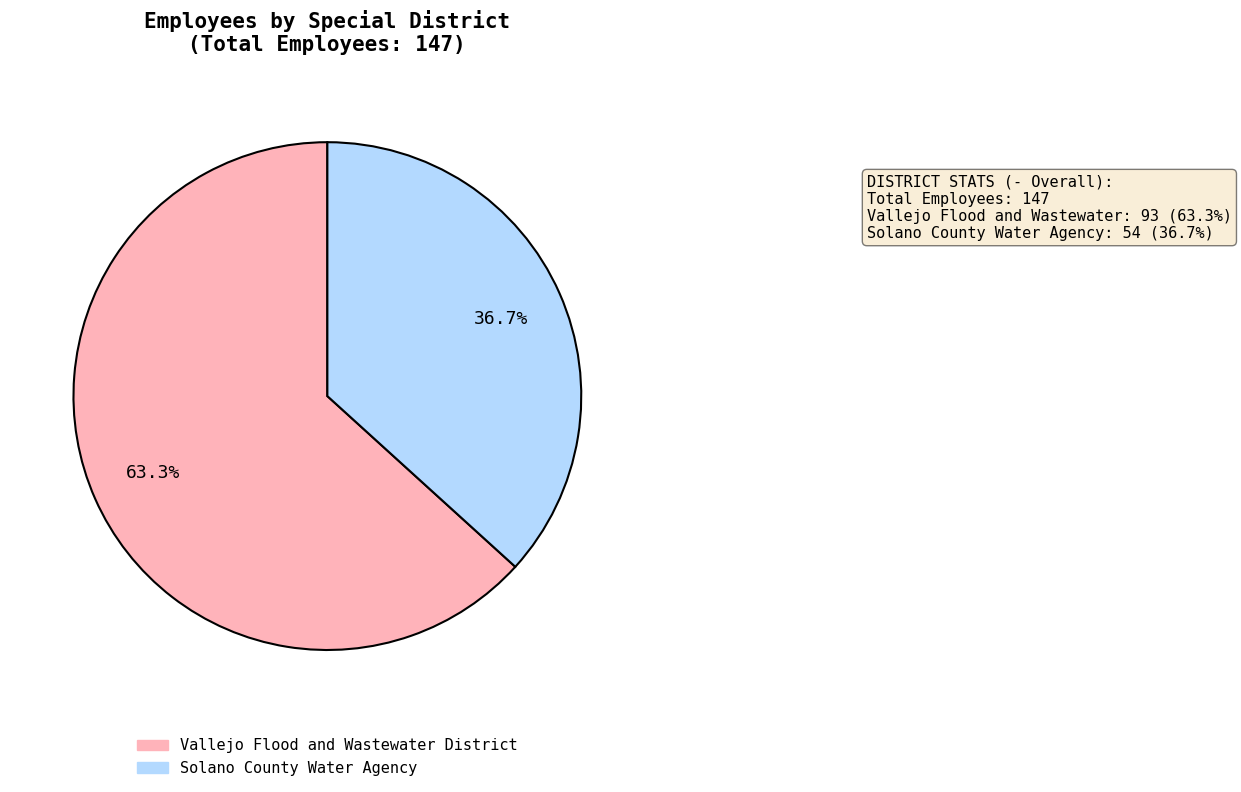

To the nearest percent, what percentage of the pie is Vallejo Flood and Wastewater District?

63%